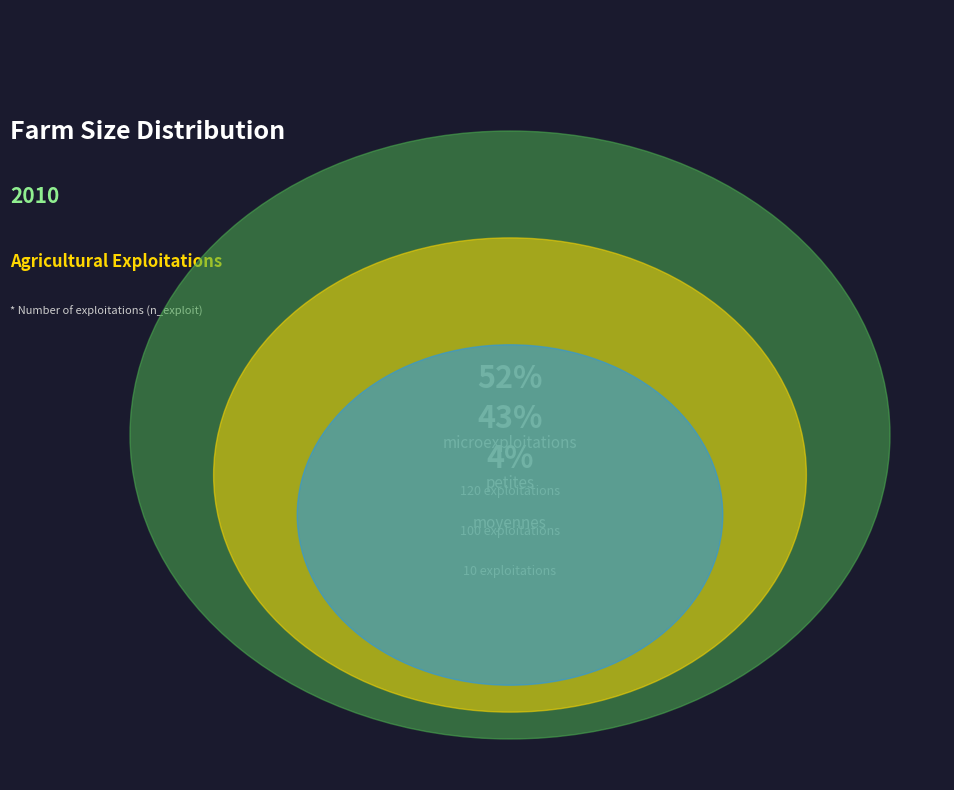

Do microexploitations and petites together represent more than half of the pie?

Yes